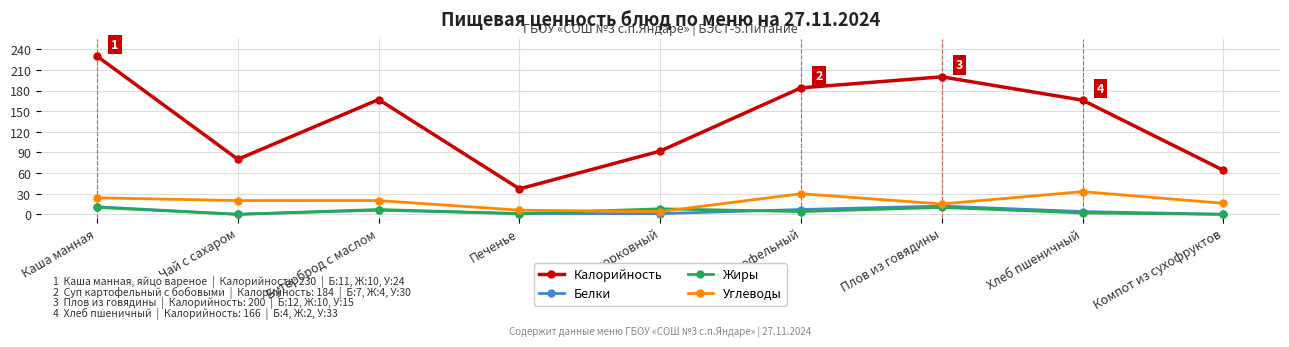

Count the number of categories in the chart.

9